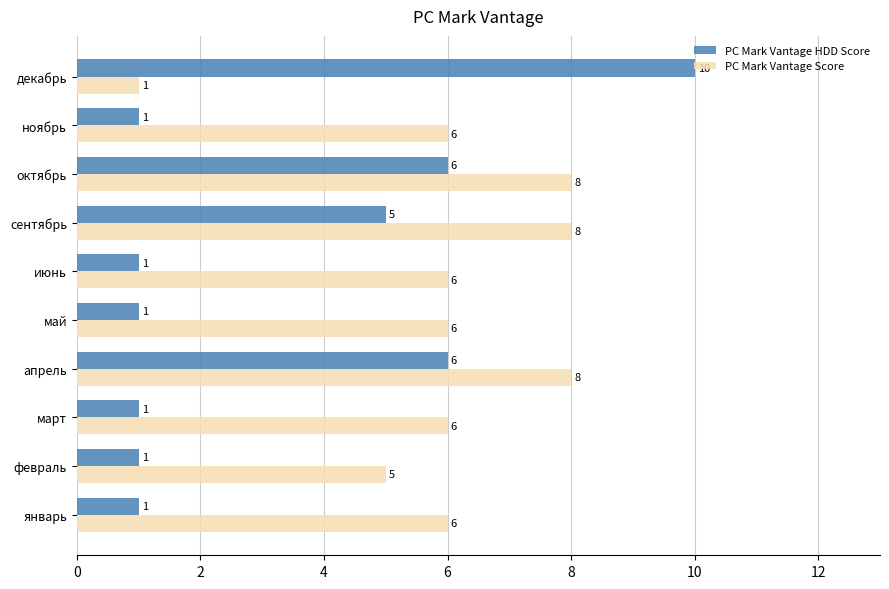

At how many categories does at least one series exceed 3?

10